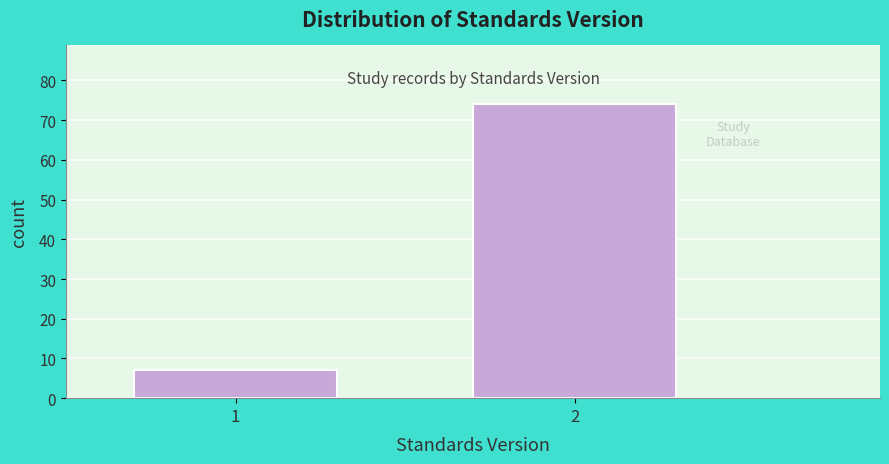

Reading right to left, extract all data points from this chart.

2=74	1=7